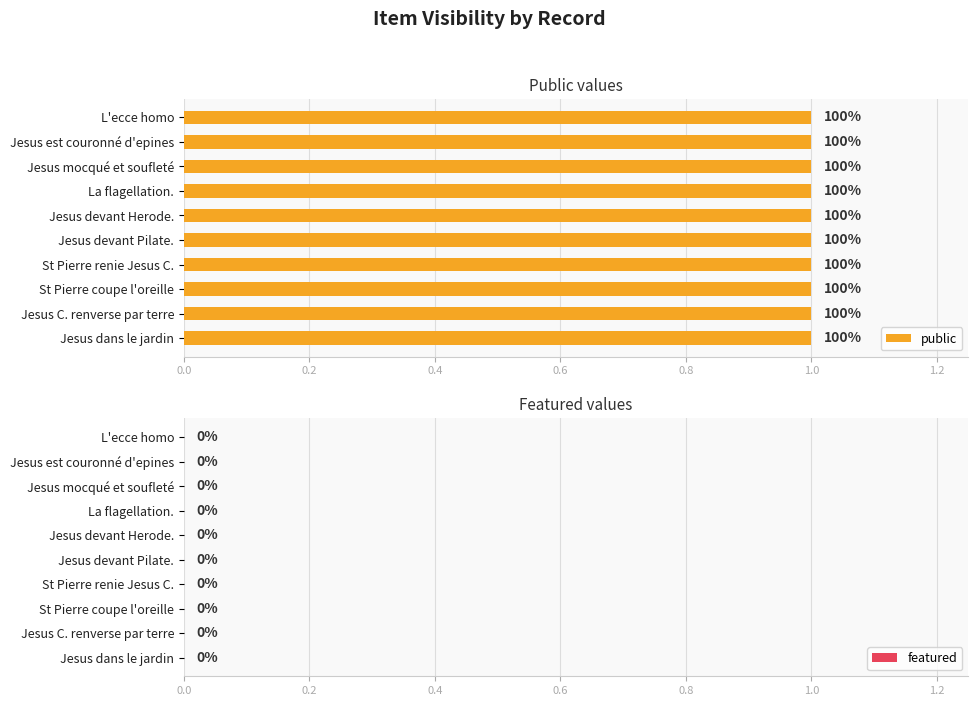

How many groups of bars are there?

10